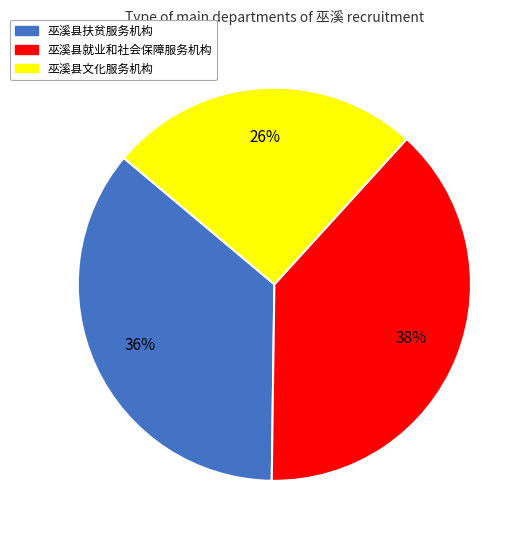

Rank the categories by value from highest to lowest.

巫溪县就业和社会保障服务机构, 巫溪县扶贫服务机构, 巫溪县文化服务机构